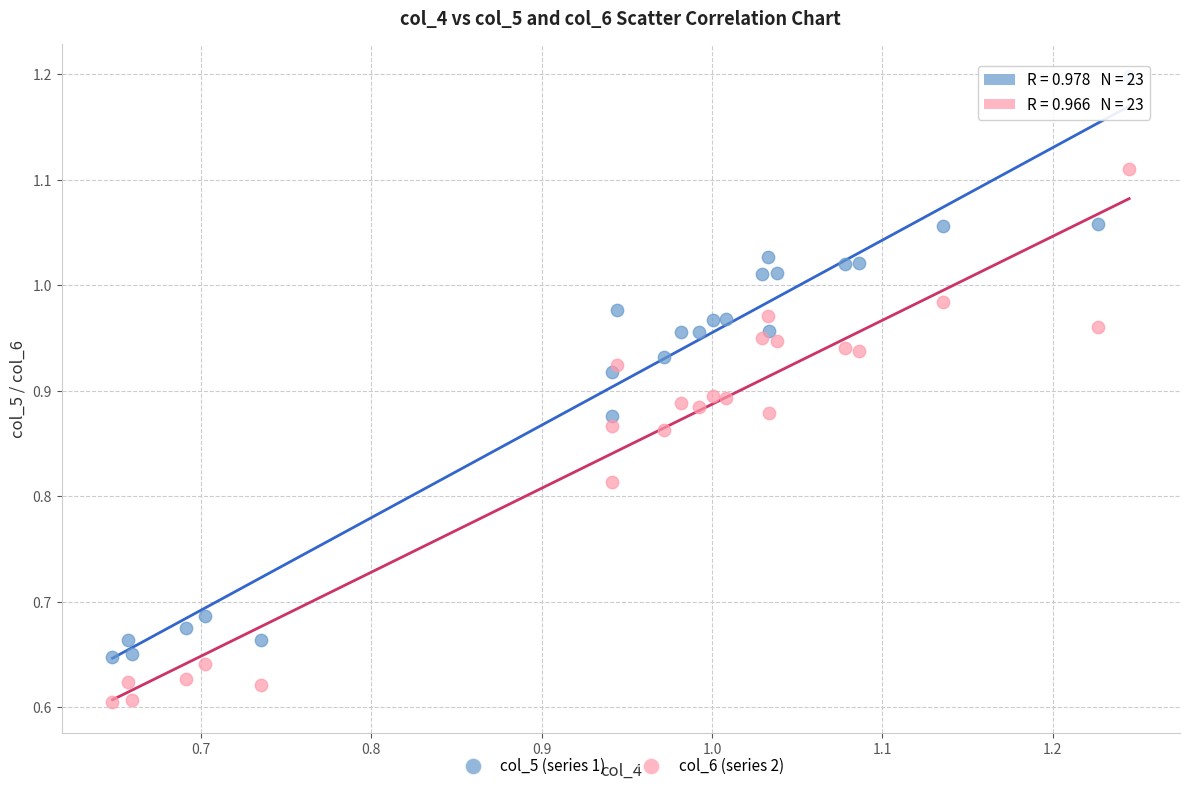

Which series has the widest spread of Y values?

col_5 (series 1)